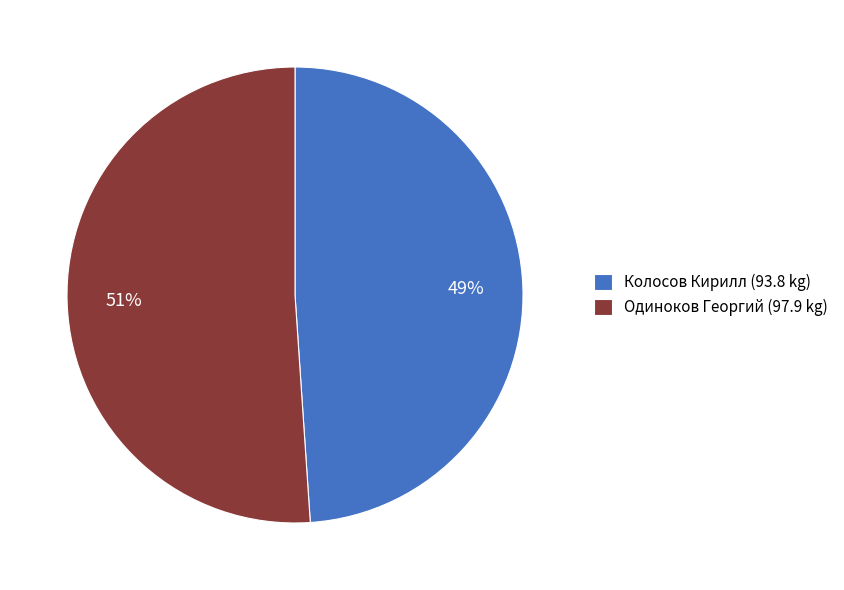

Is it true that Колосов Кирилл (93.8 kg) is 49% of the pie?

True